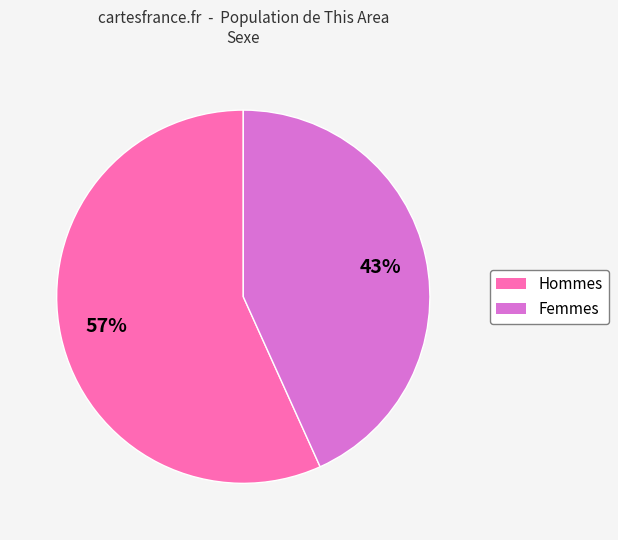

To the nearest percent, what is the difference between the largest and smallest slice percentages?

14%